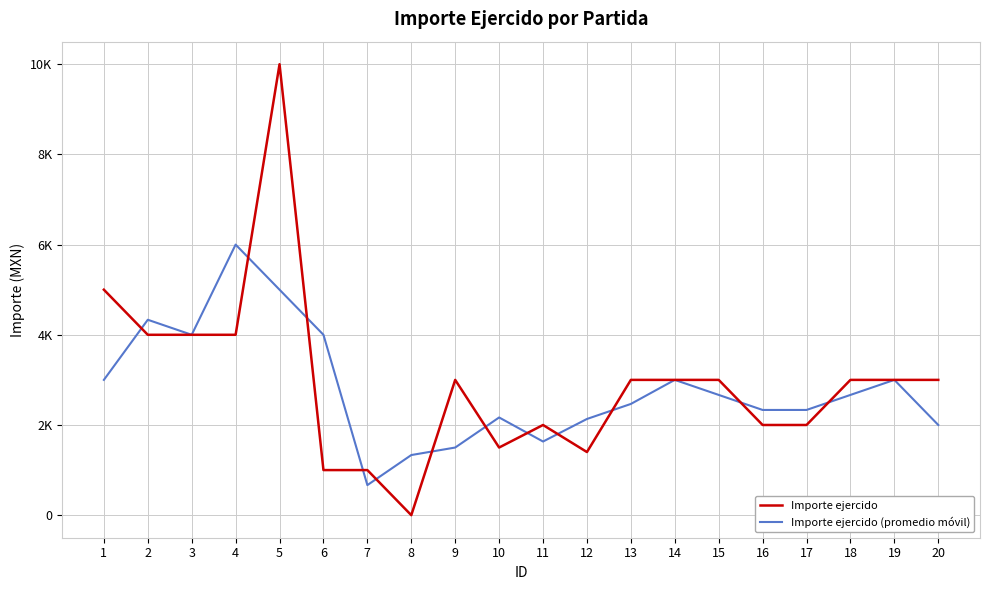

Is this an area chart (filled region under the line)?

No